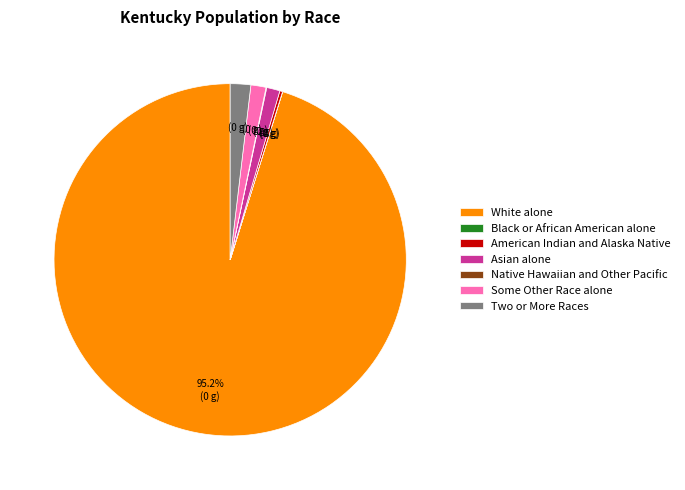

Is there any slice that represents more than half of the pie?

Yes